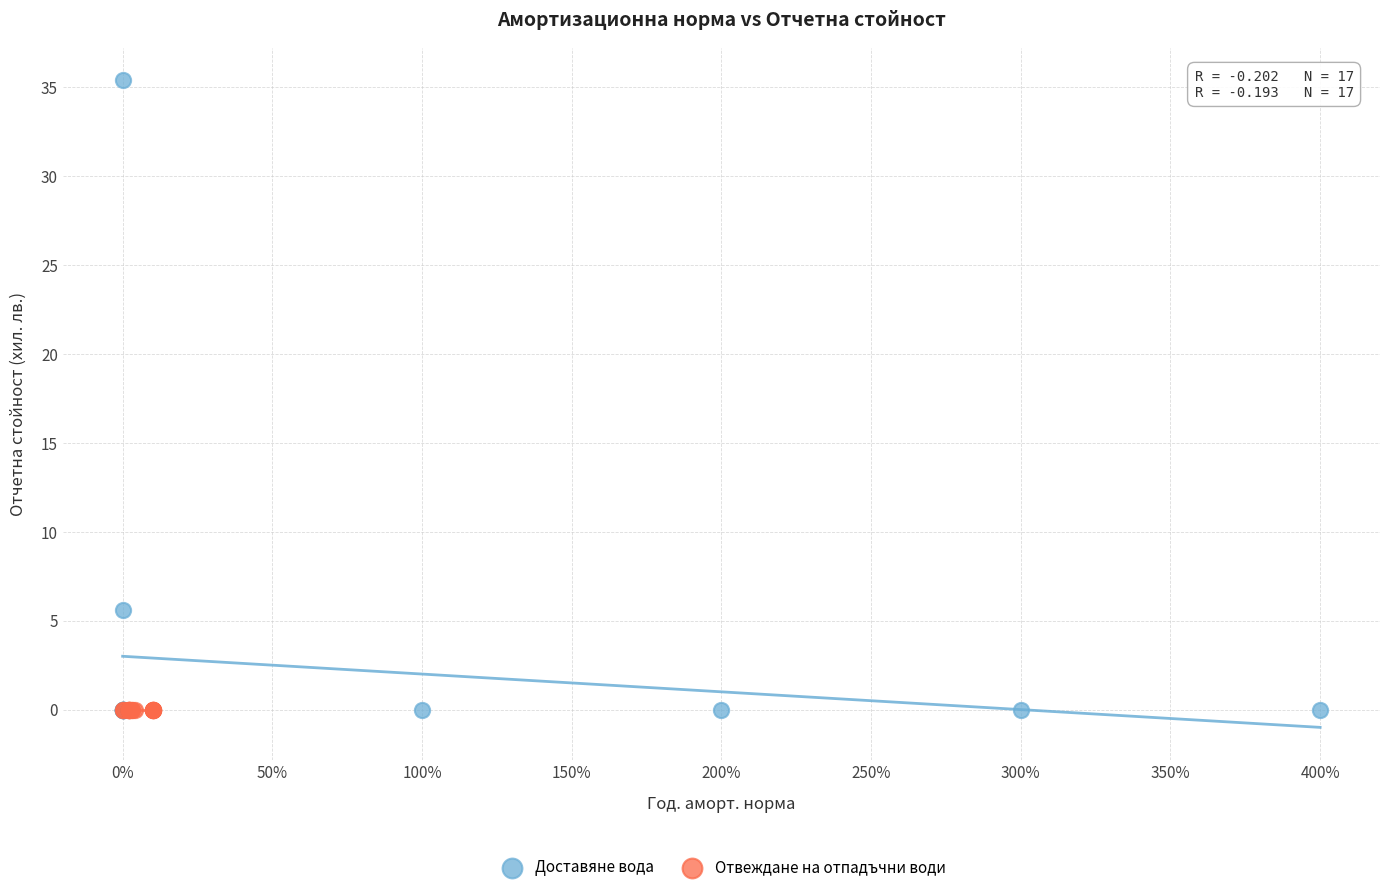

Which series reaches the maximum Y coordinate?

Доставяне вода